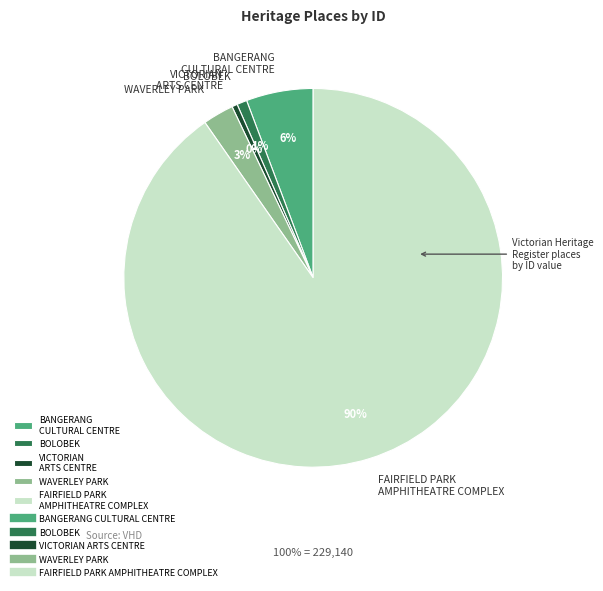

To the nearest percent, what is the combined percentage of WAVERLEY PARK and FAIRFIELD PARK AMPHITHEATRE COMPLEX?

93%